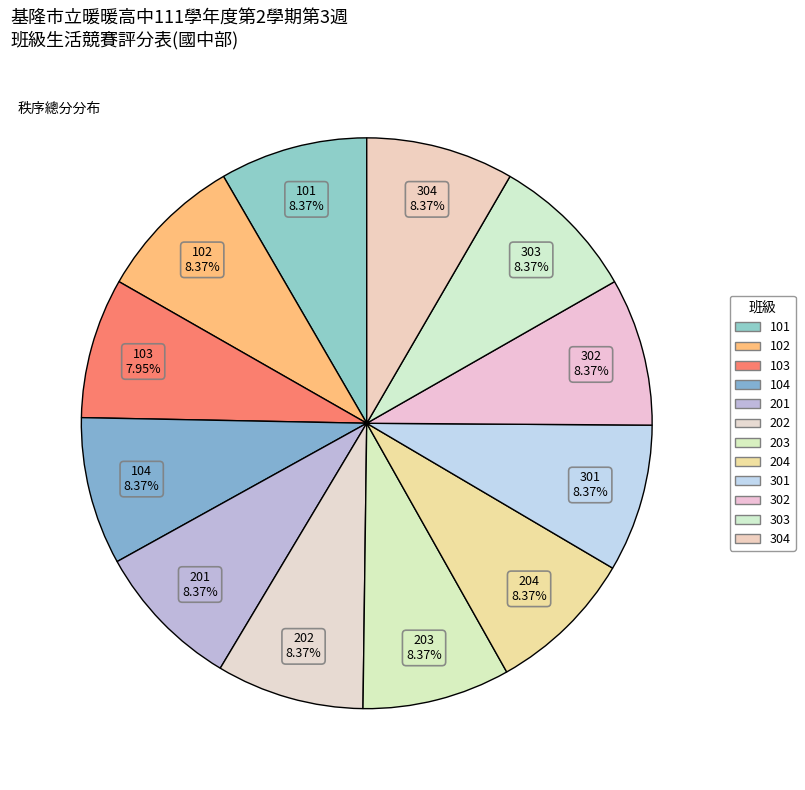

Which slice is the largest?

101